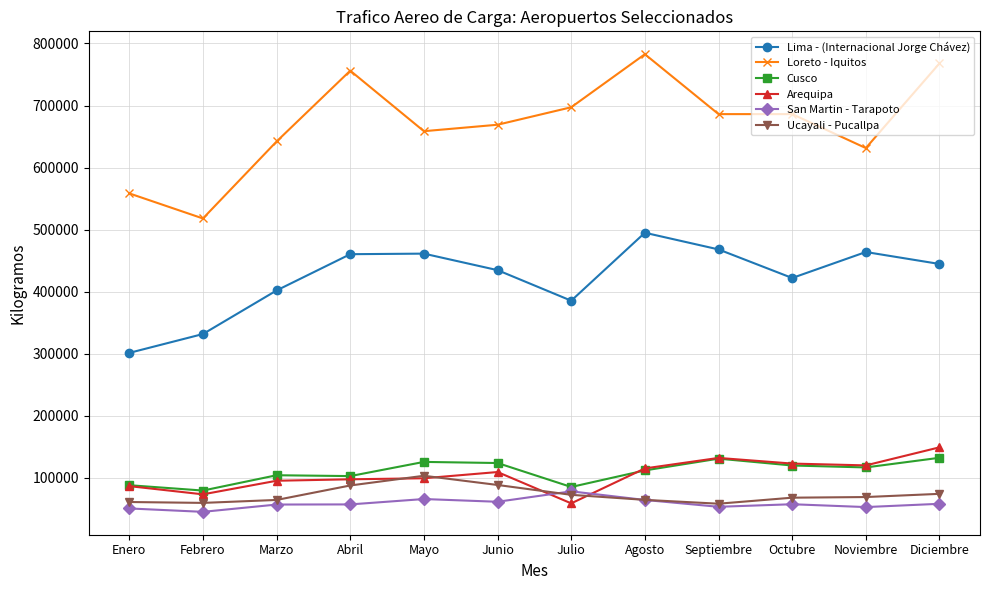

At how many categories does at least one series exceed 46136?

12